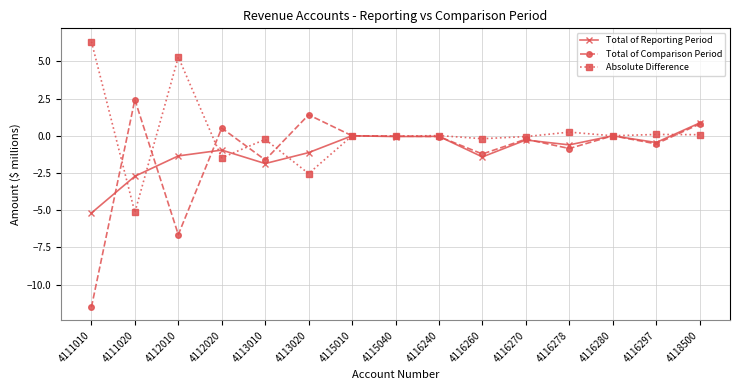

What is the sum of the Absolute Difference values at 4116260 and 4113010?

-0.4